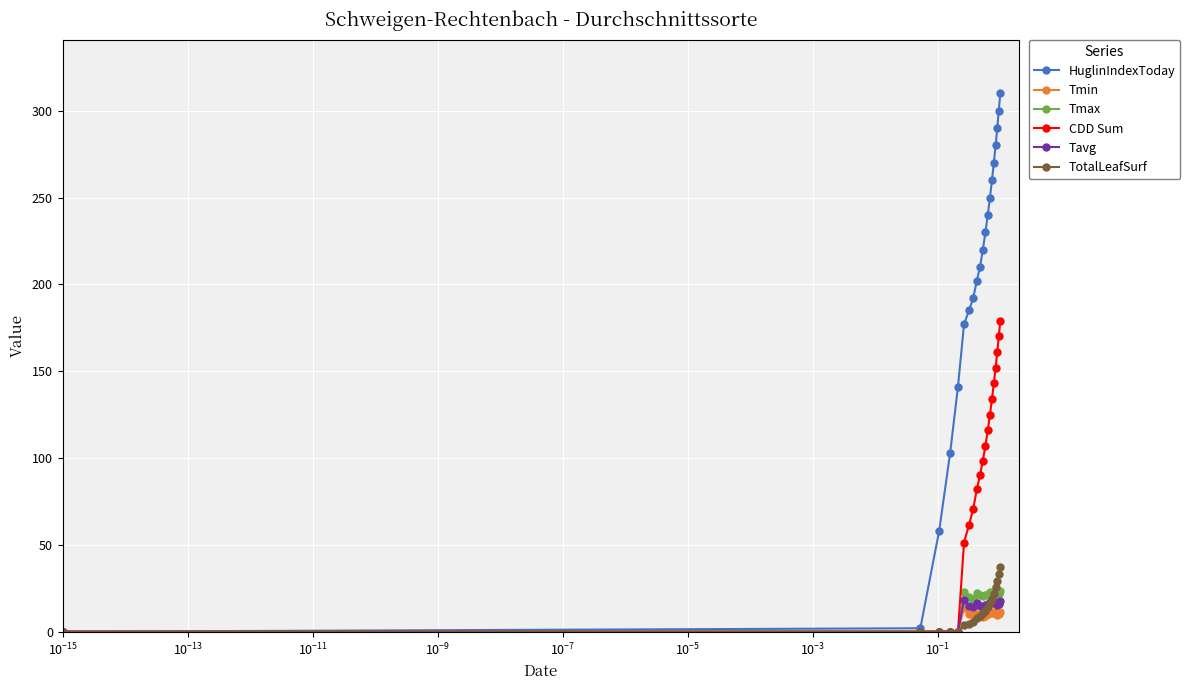

Which series has the largest total across all categories?

HuglinIndexToday